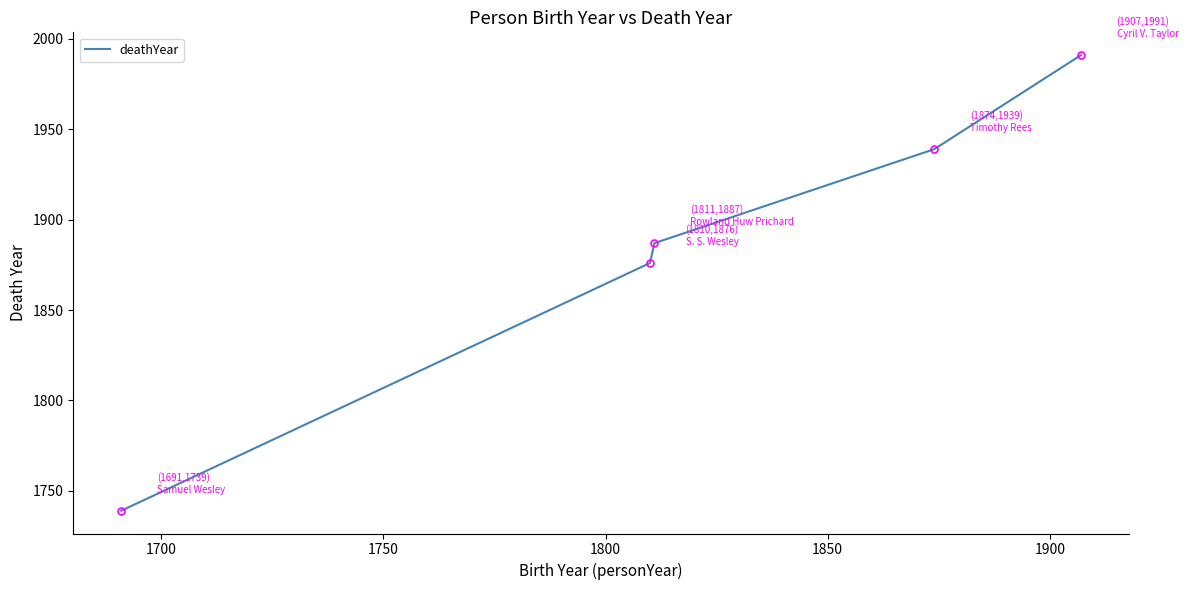

Reading left to right, what are all the values shown in this chart?

1739	1876	1887	1939	1991